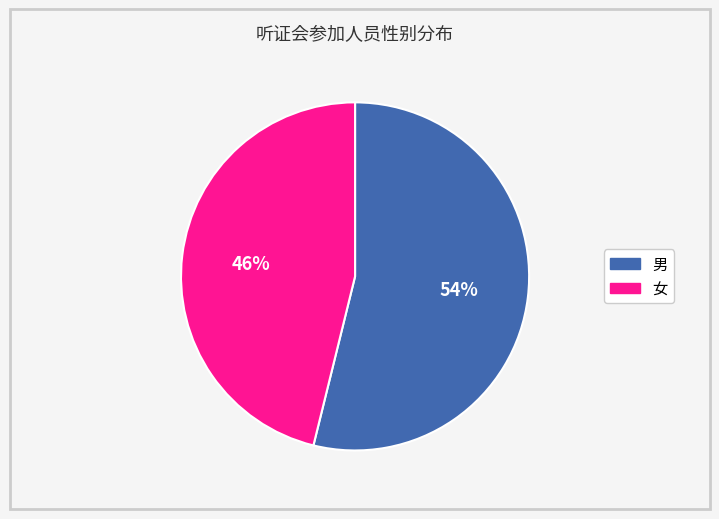

Does any single category account for the majority?

Yes